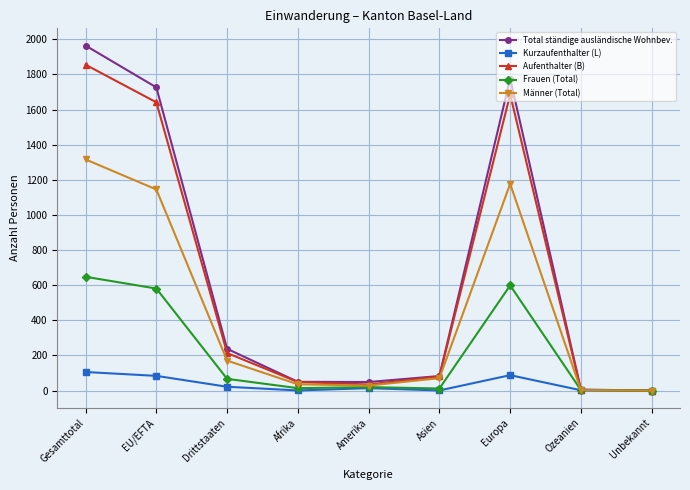

Which series has the widest spread of values?

Total ständige ausländische Wohnbev.